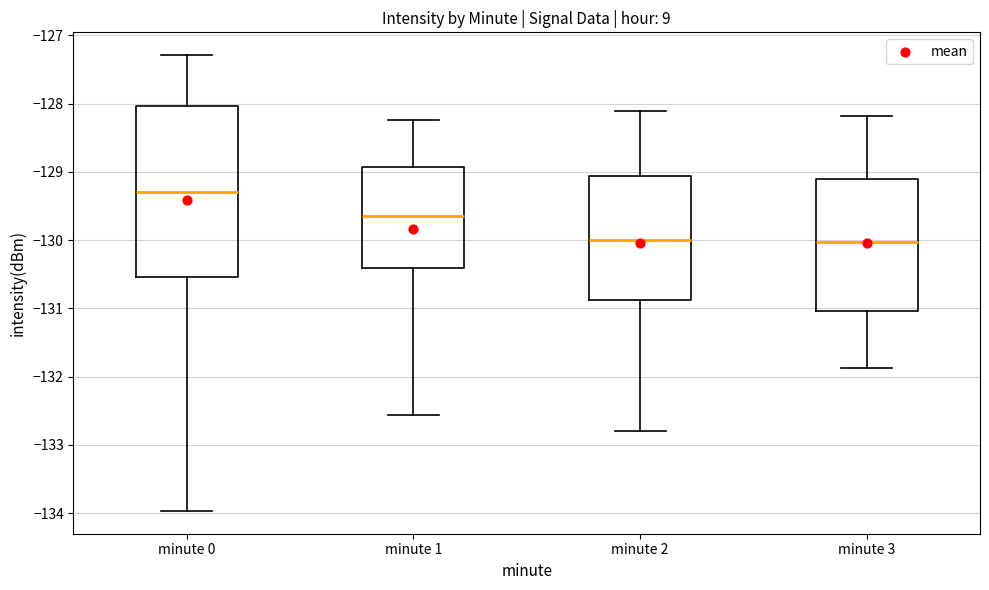

Reading left to right, transcribe this box plot: for each box, give where its median line is, the range the box spans, and where its two whiskers end, as read against the y-axis. The values are not printed on the chart, so give them approximately, as read against the axis.

minute 0: median -129.3, box -130.5 to -128.0, whiskers -134.0 to -127.3
minute 1: median -129.7, box -130.4 to -128.9, whiskers -132.6 to -128.2
minute 2: median -130.0, box -130.9 to -129.1, whiskers -132.8 to -128.1
minute 3: median -130.0, box -131.0 to -129.1, whiskers -131.9 to -128.2